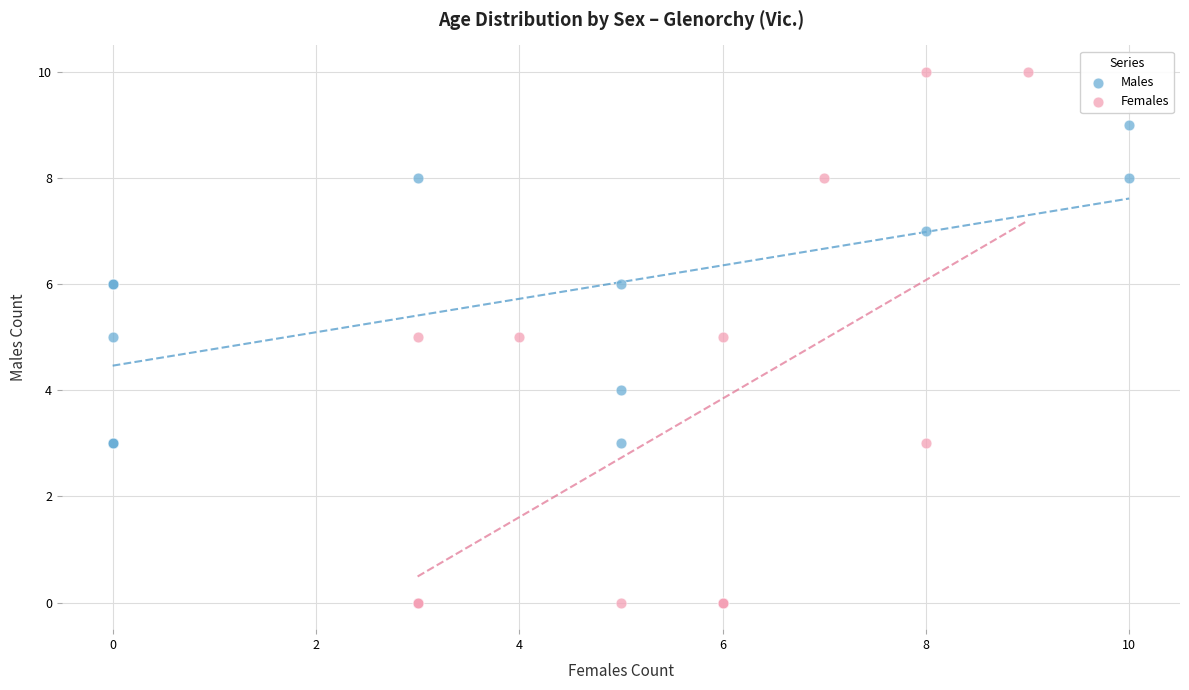

Which series reaches the maximum Y coordinate?

Females